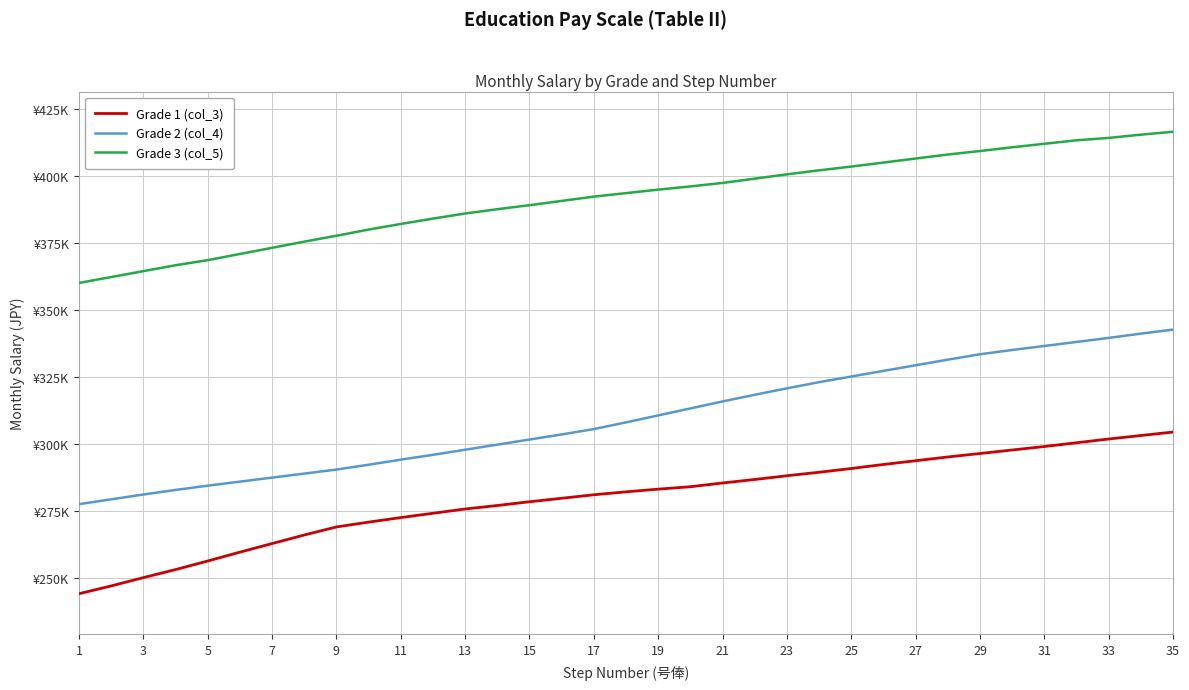

List the series in order of their overall mean, highest first.

Grade 3 (col_5), Grade 2 (col_4), Grade 1 (col_3)